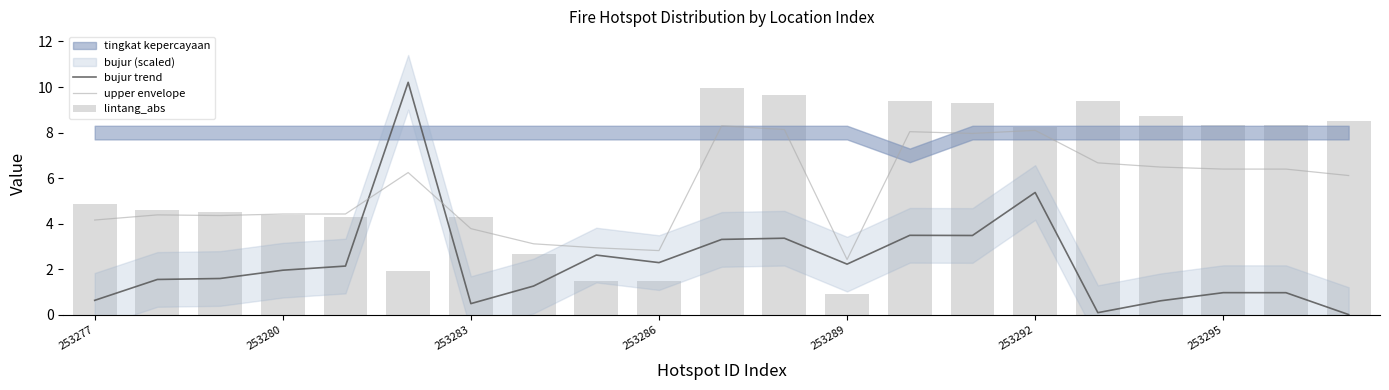

What is the label of the 1st bar from the right?

20